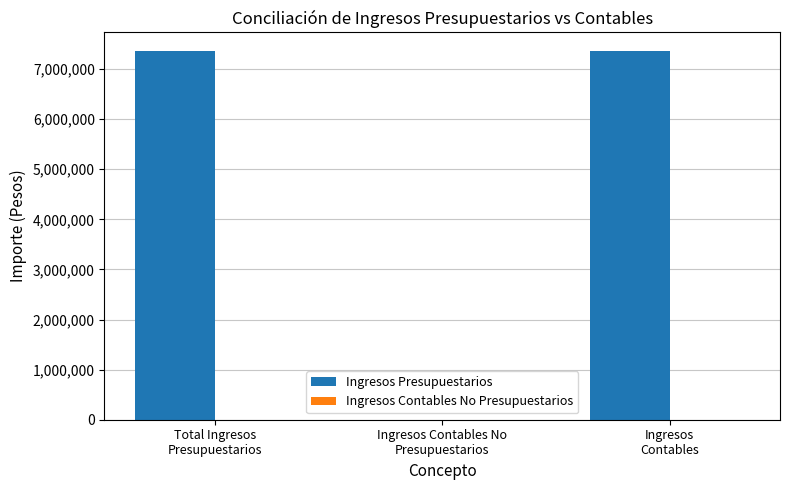

What is the sum of all values?

14725428.7